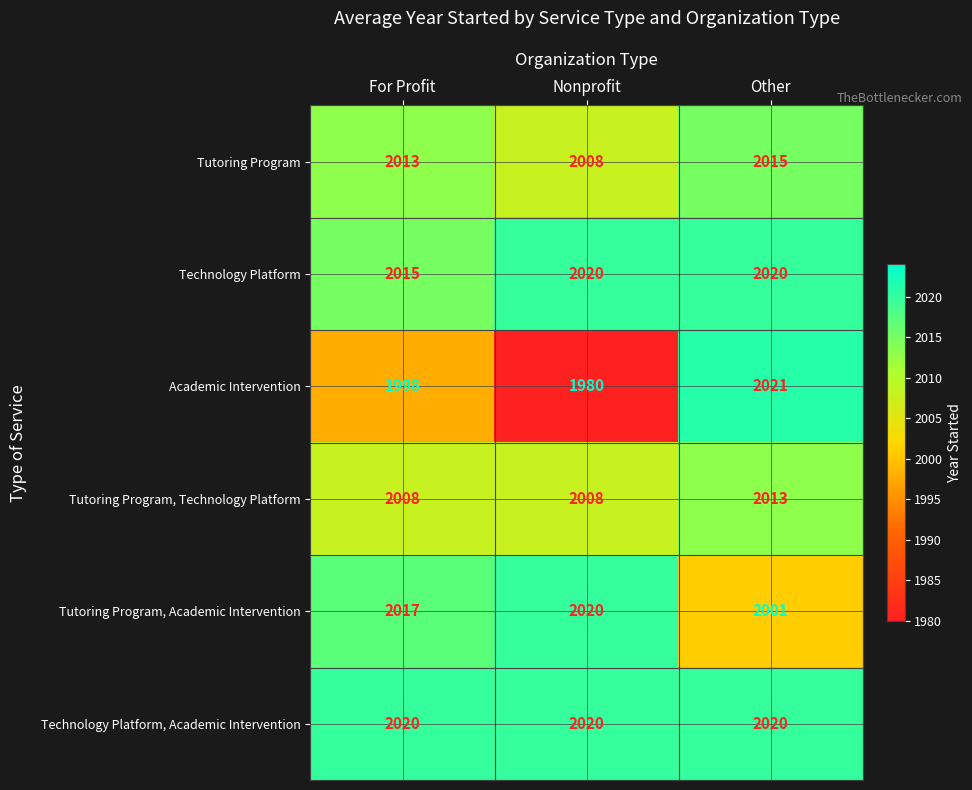

True or false: Tutoring Program, Academic Intervention has a value of 2678 at For Profit.

False